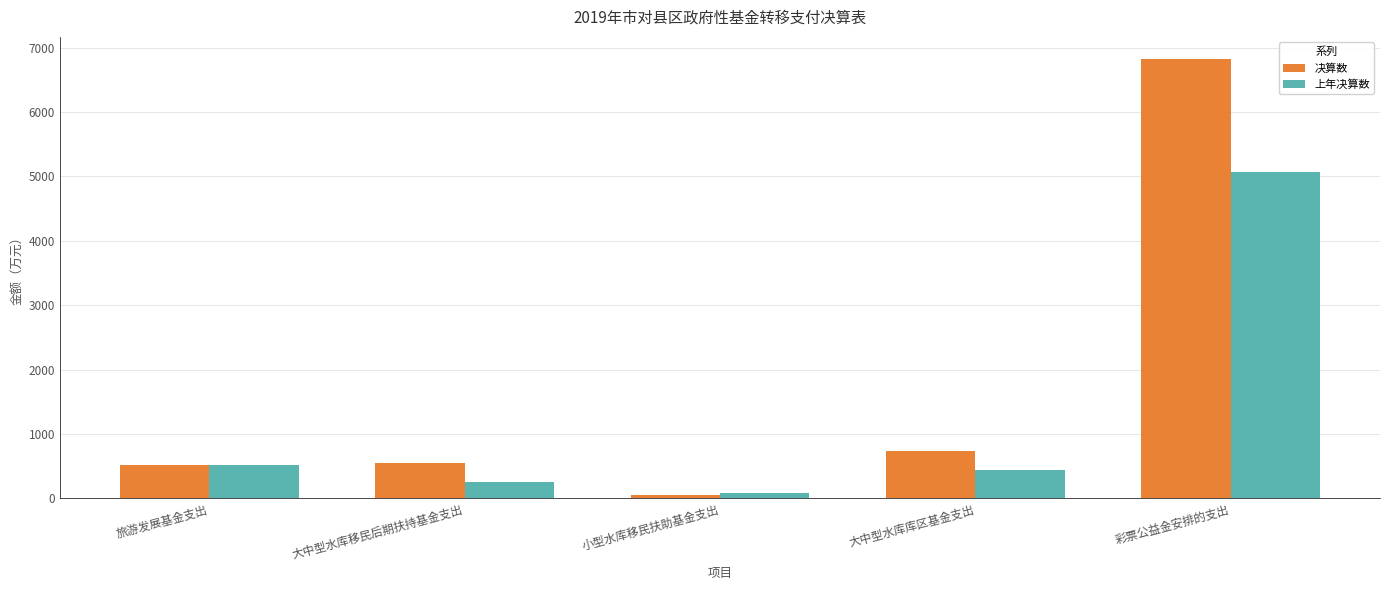

What is the difference between the 上年决算数 values at 大中型水库库区基金支出 and 大中型水库移民后期扶持基金支出?

186